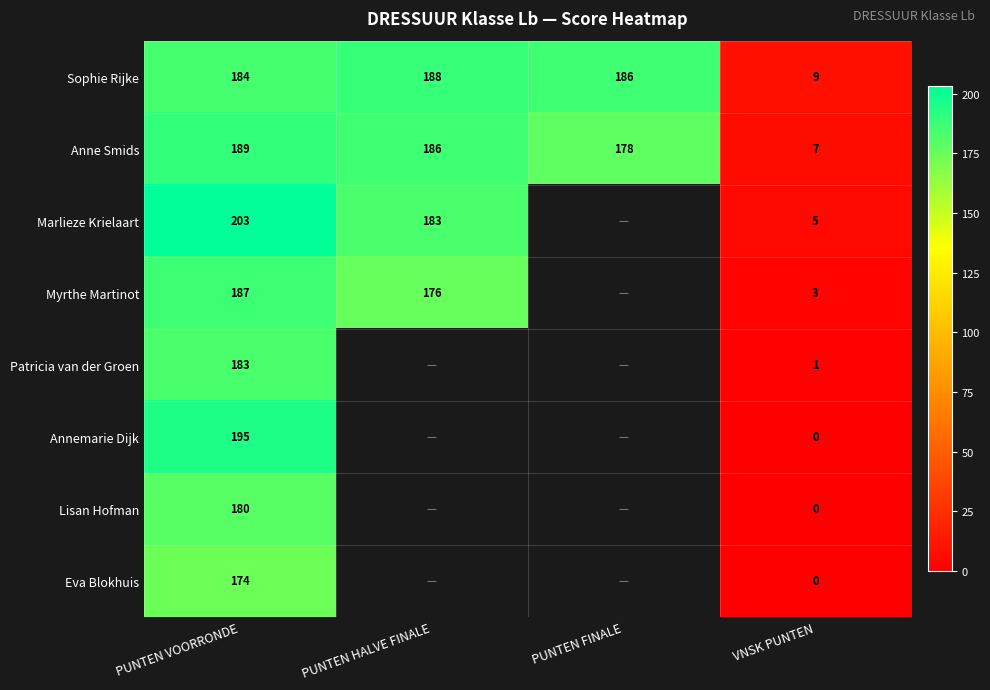

List the labels in order of Anne Smids value, smallest first.

VNSK PUNTEN, PUNTEN FINALE, PUNTEN HALVE FINALE, PUNTEN VOORRONDE